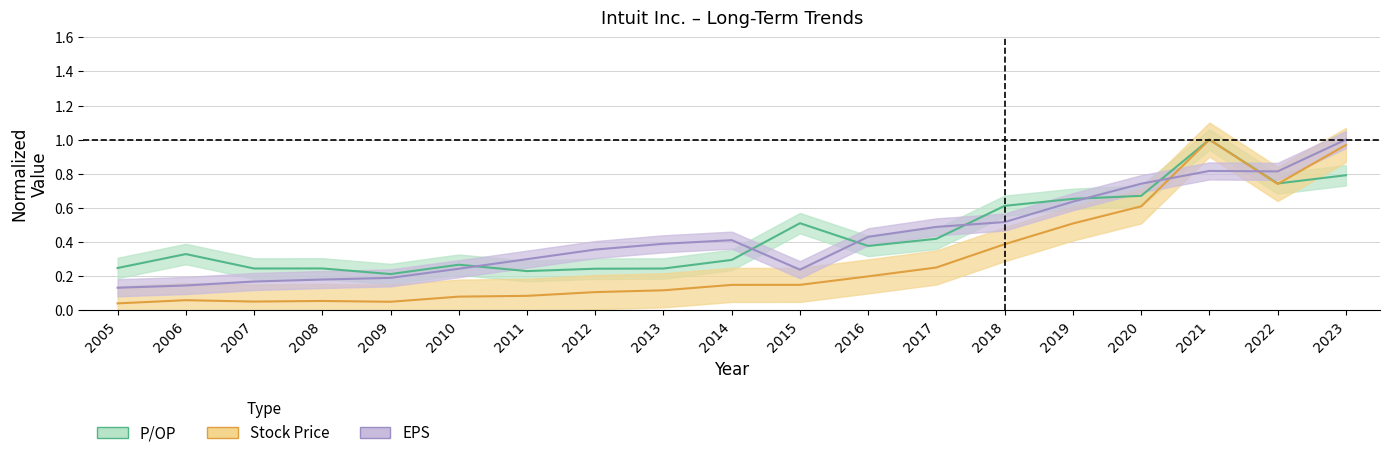

Does the chart display data point markers on the line(s)?

No